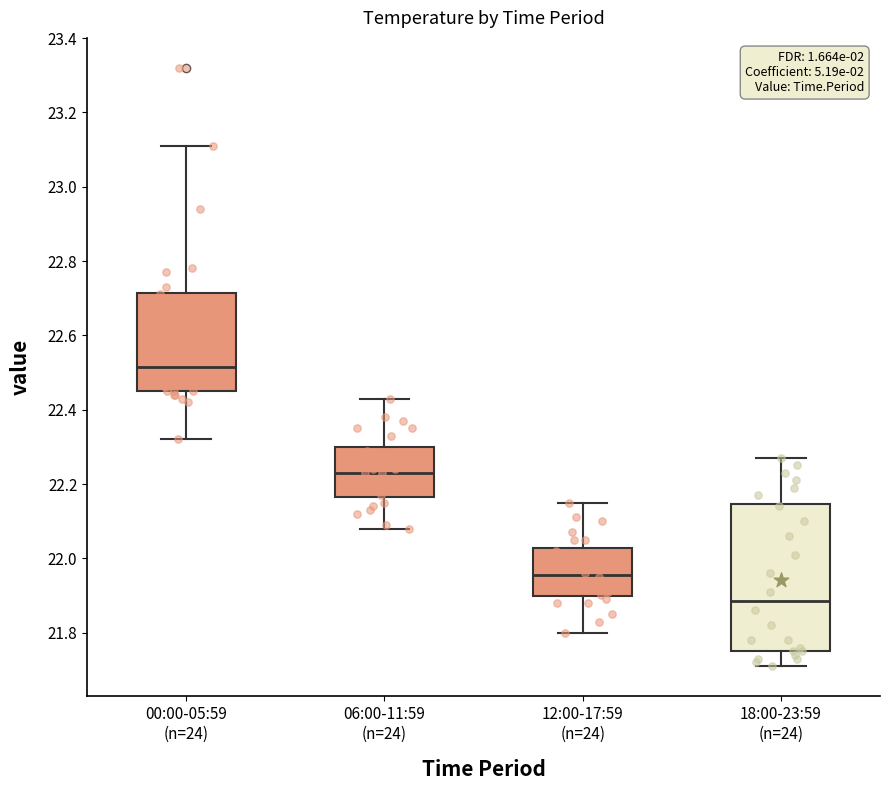

Reading left to right, transcribe this box plot: for each box, give where its median line is, the range the box spans, and where its two whiskers end, as read against the y-axis. The values are not printed on the chart, so give them approximately, as read against the axis.

00:00-05:59 (n=24): median 22.52, box 22.46 to 22.72, whiskers 22.32 to 23.12
06:00-11:59 (n=24): median 22.24, box 22.16 to 22.30, whiskers 22.08 to 22.44
12:00-17:59 (n=24): median 21.96, box 21.90 to 22.02, whiskers 21.80 to 22.16
18:00-23:59 (n=24): median 21.88, box 21.76 to 22.14, whiskers 21.72 to 22.28